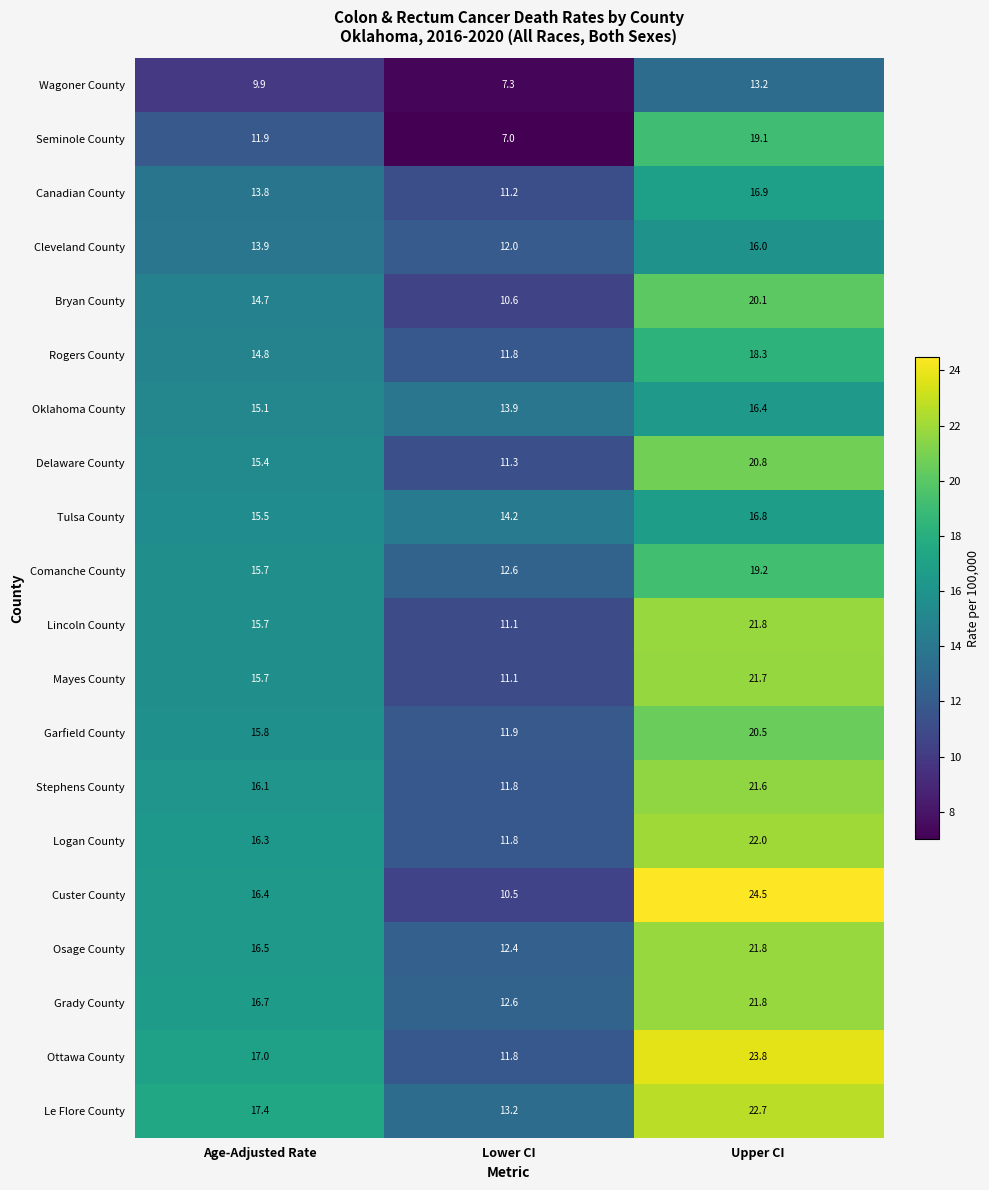

At which label is Bryan County closest to 15?

Age-Adjusted Rate